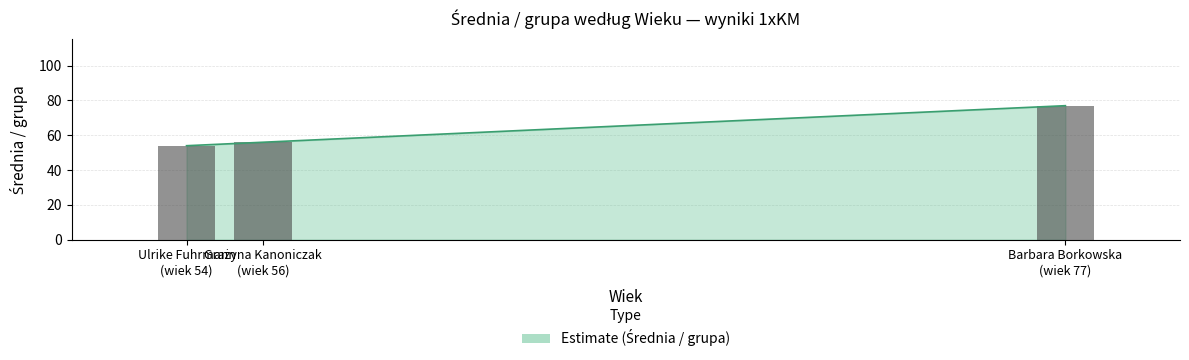

At which category does the chart reach its minimum across all series?

Ulrike Fuhrmann (54)